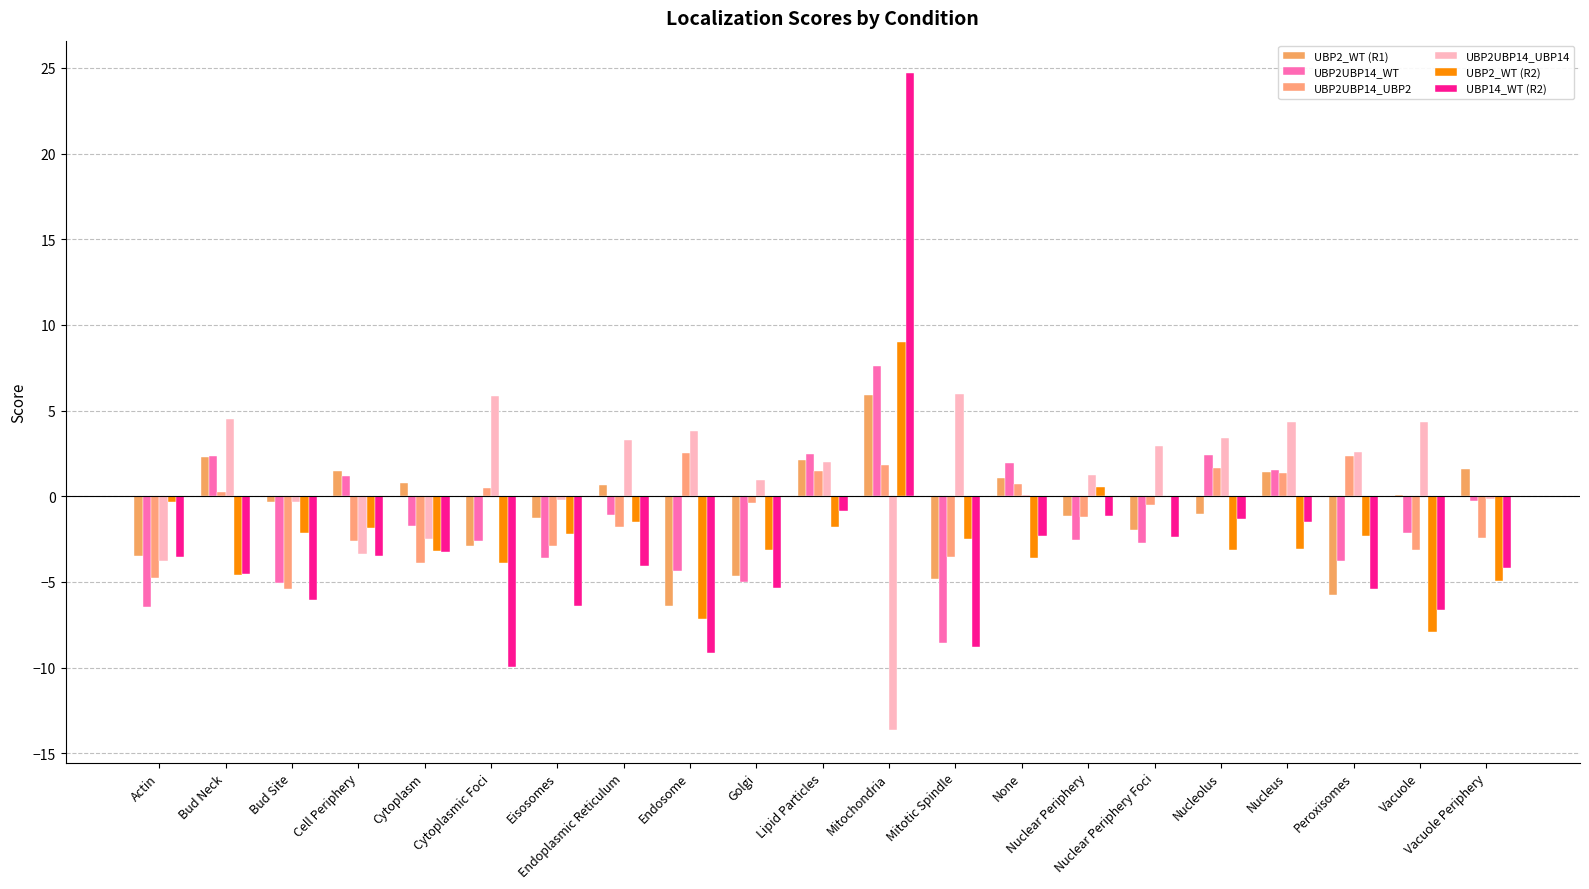

How many data points does each series have?

21